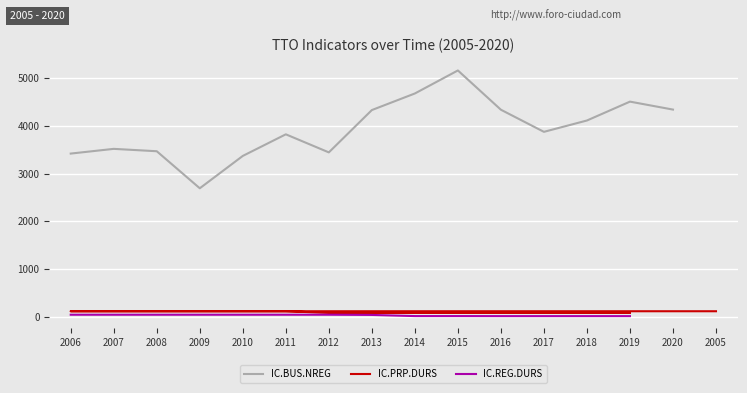

The value of IC.REG.DURS at 2009 is 40.0. True or false?

True